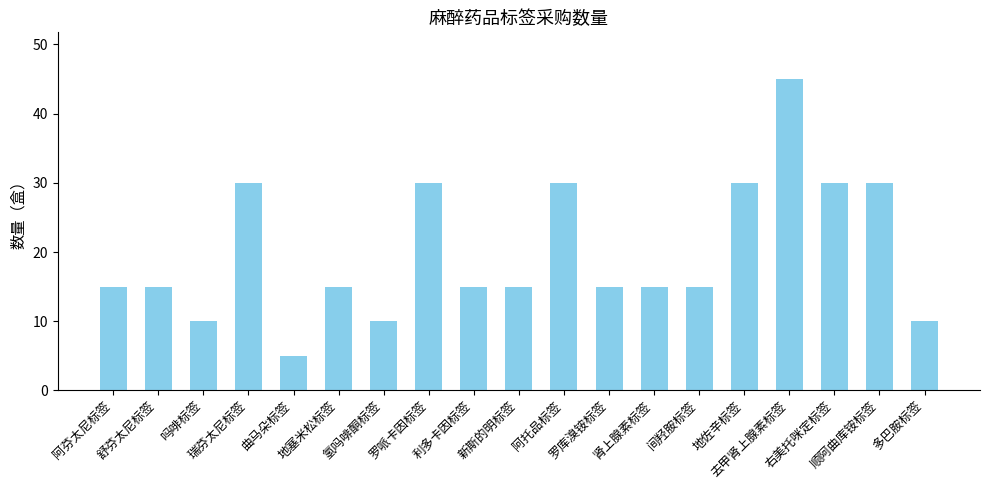

Which label corresponds to the largest value in the chart?

去甲肾上腺素标签